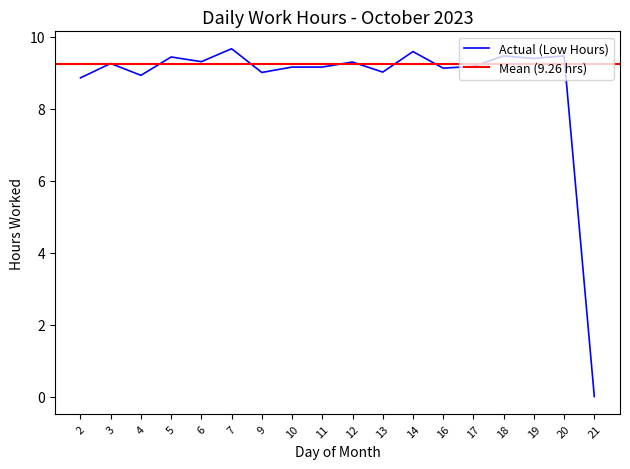

The value at 12 is 3.7. True or false?

False